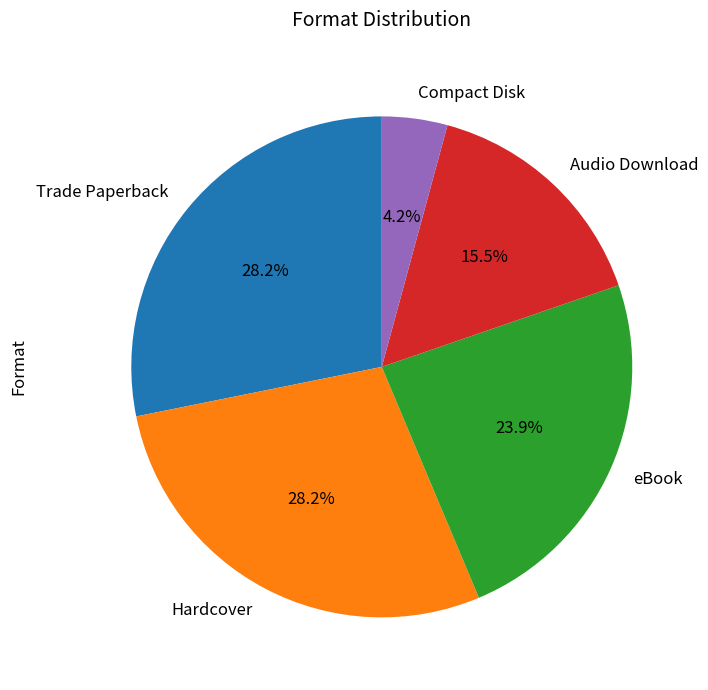

Which category has the smallest portion of the pie?

Compact Disk